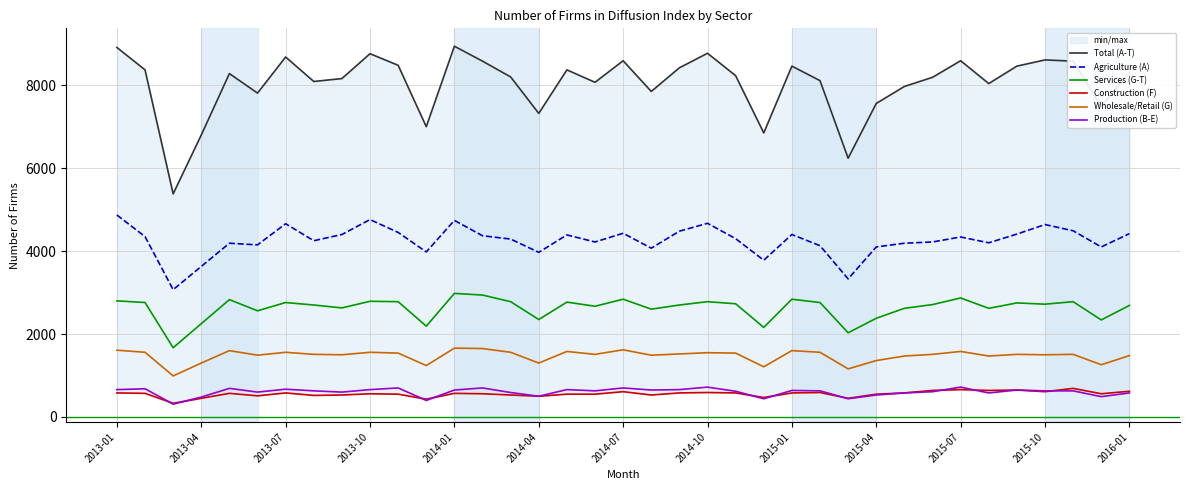

True or false: Agriculture (A) and Wholesale/Retail (G) intersect in this chart.

False